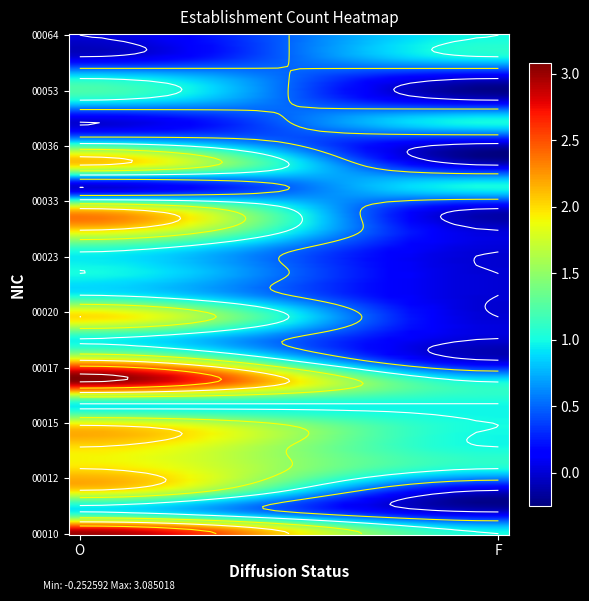

What is the sum of the 00034 values at O and F?

1